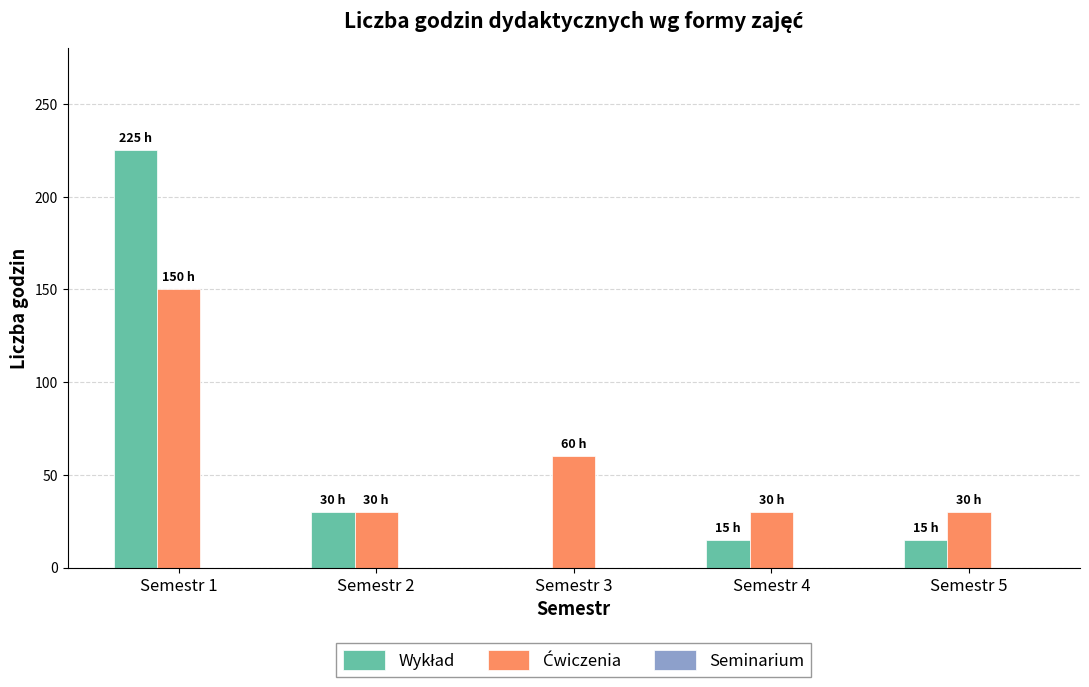

Are the bars horizontal?

No